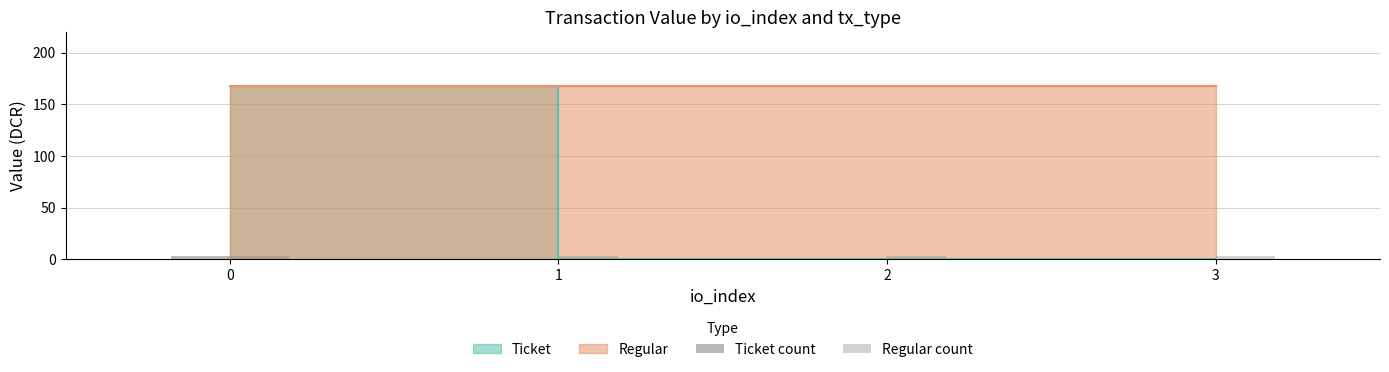

How many bars are there in each group?

2